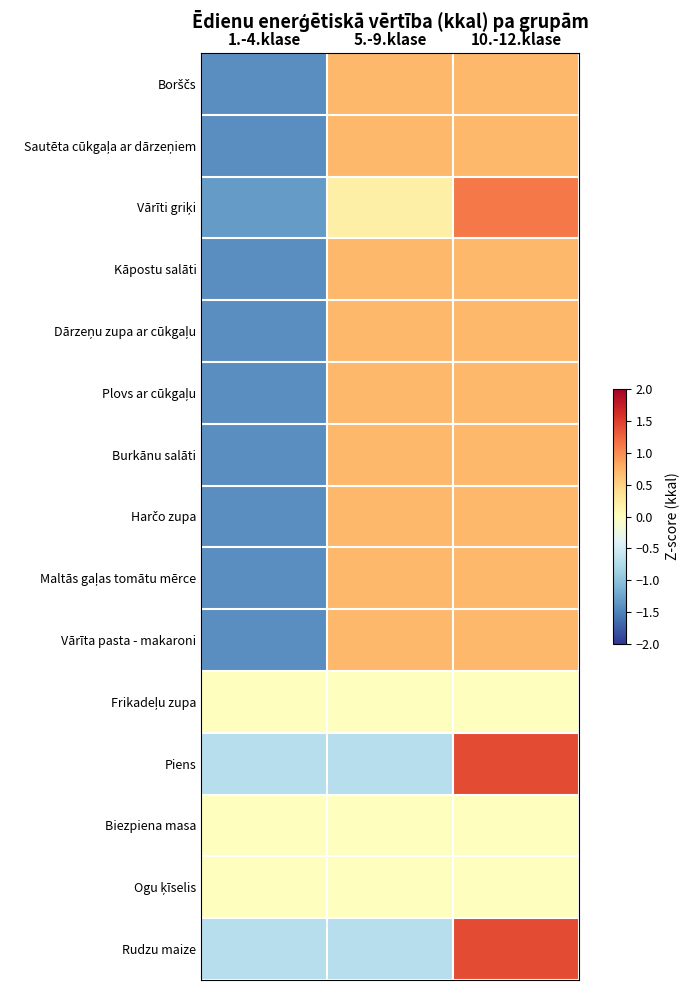

At which category is the sum across all series the highest?

10.-12.klase